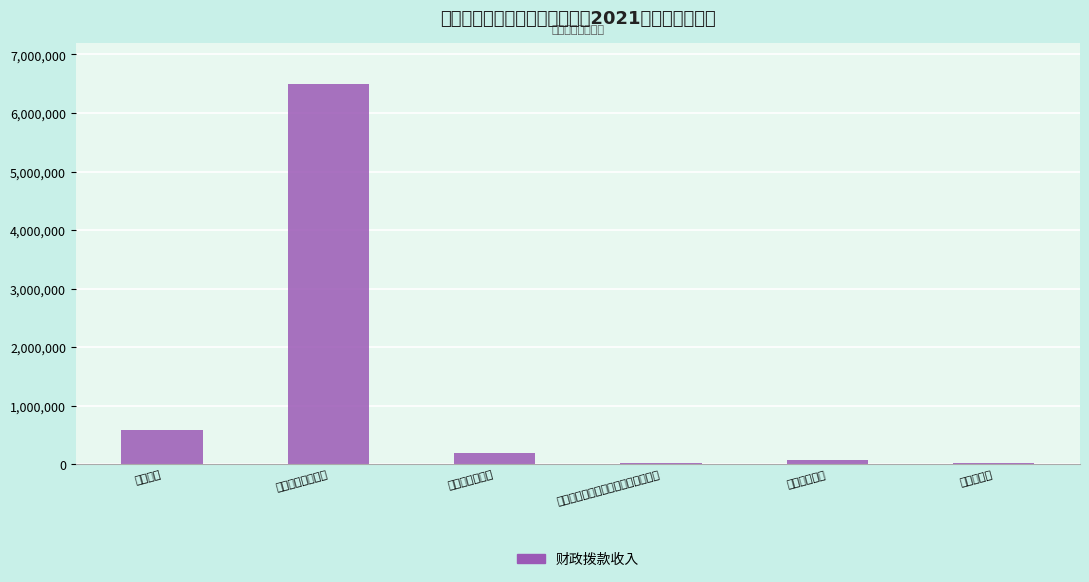

Is it true that the value at 行政运行 is 122898?

False